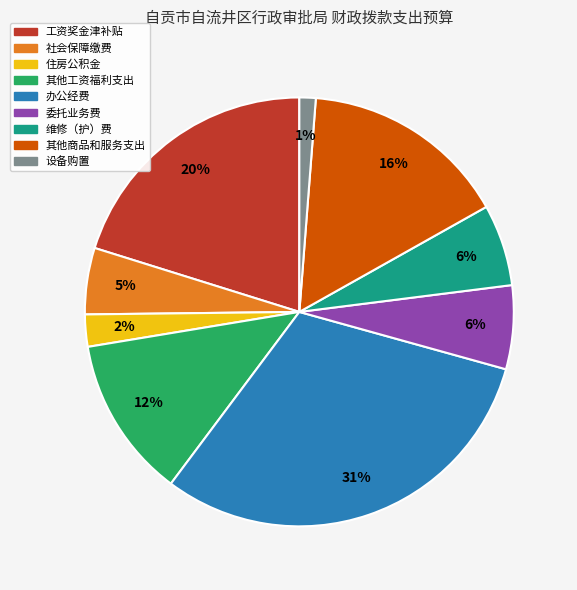

To the nearest percent, what portion does 住房公积金 represent?

2%